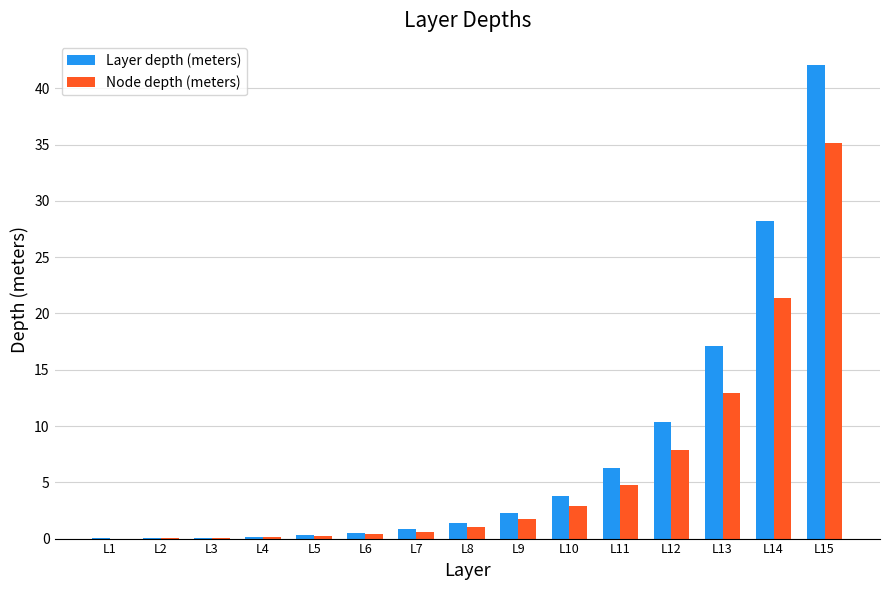

Between L2 and L12, which series saw the biggest shift?

Layer depth (meters)